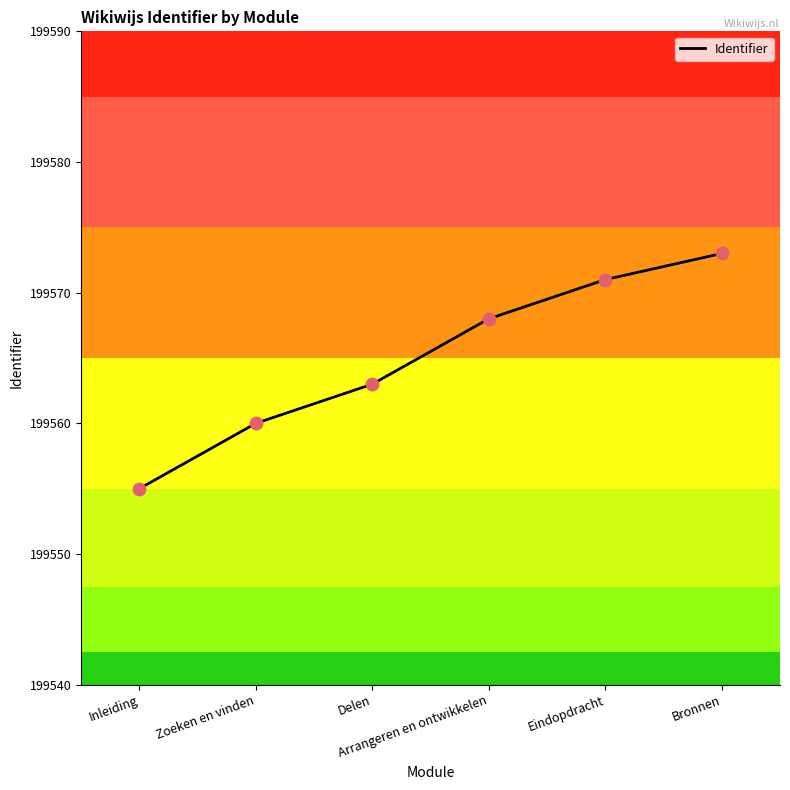

Approximately how many times larger is the value at Inleiding compared to Arrangeren en ontwikkelen?

1.0